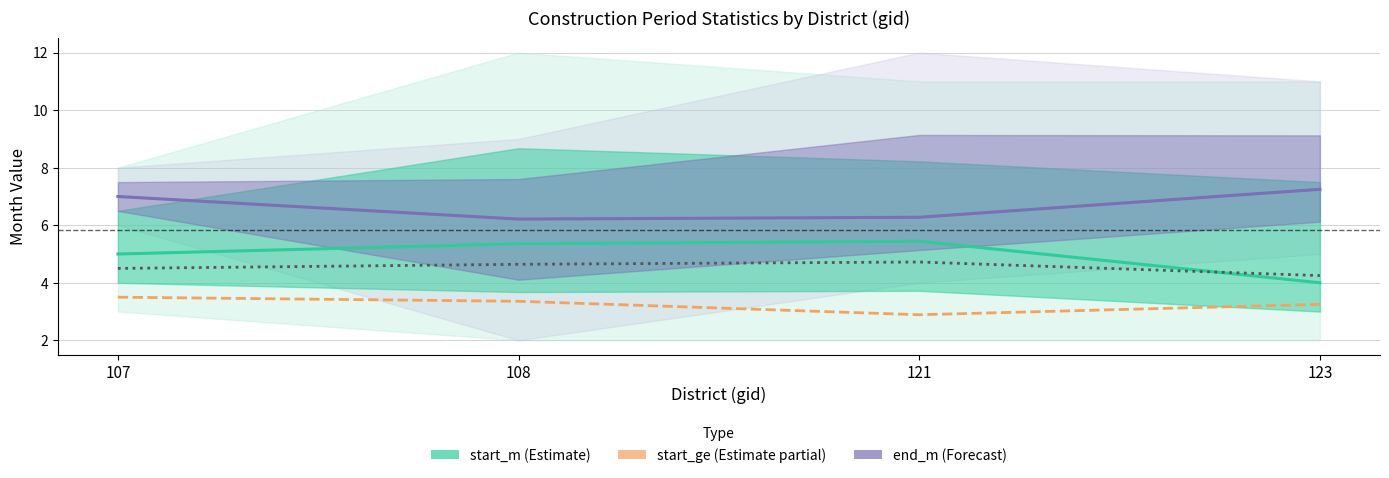

Reading right to left, transcribe all the data shown in this chart.

start_m mean: 123=4.0	121=5.4	108=5.4	107=5.0
end_m mean: 123=7.2	121=6.3	108=6.2	107=7.0
start_ge mean: 123=3.2	121=2.9	108=3.4	107=3.5
end_ge mean: 123=4.2	121=4.7	108=4.6	107=4.5